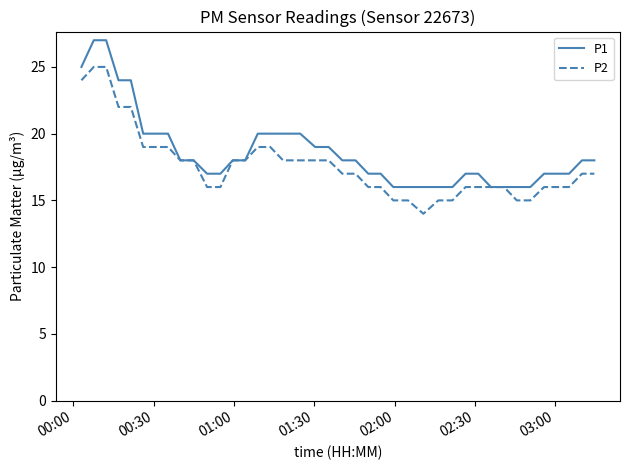

What is the lowest value of the P1 series?

16